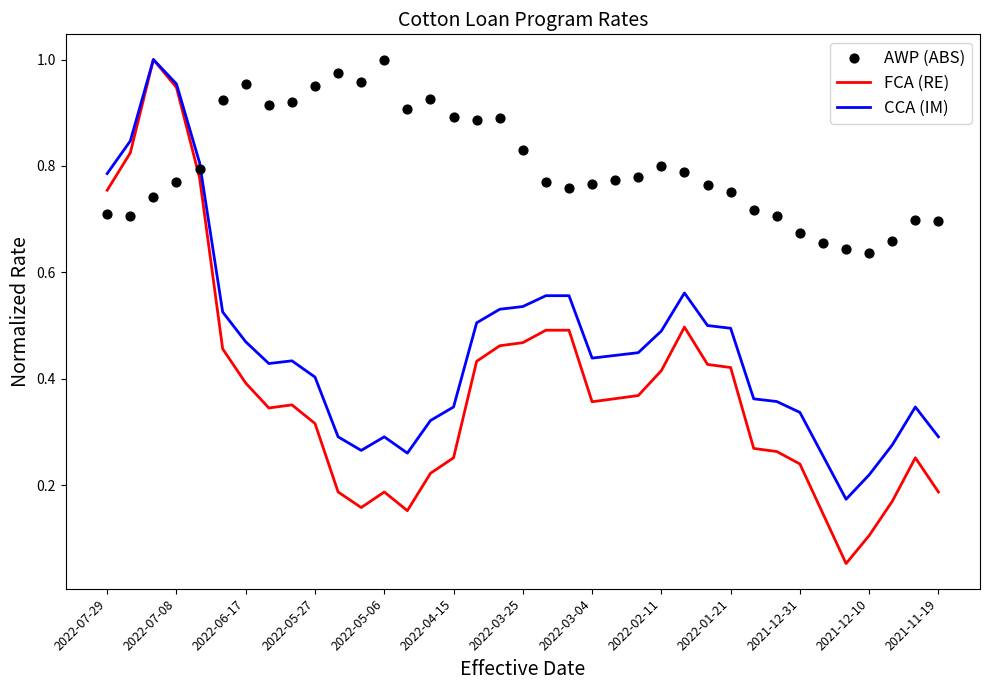

Is the value of CCA (IM) at 2022-06-17 greater than the value of FCA (RE) at 2022-04-15?

Yes